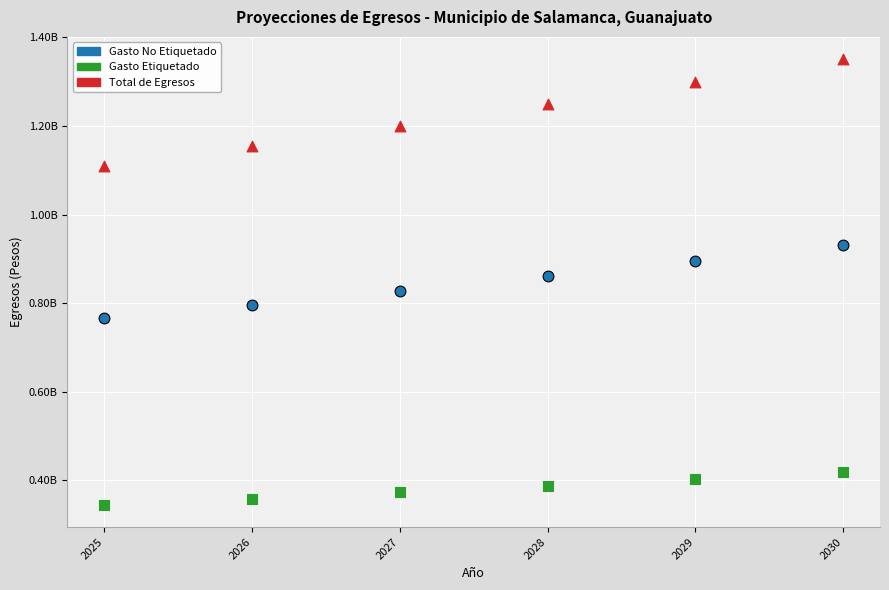

Which series reaches the maximum Y coordinate?

Total de Egresos